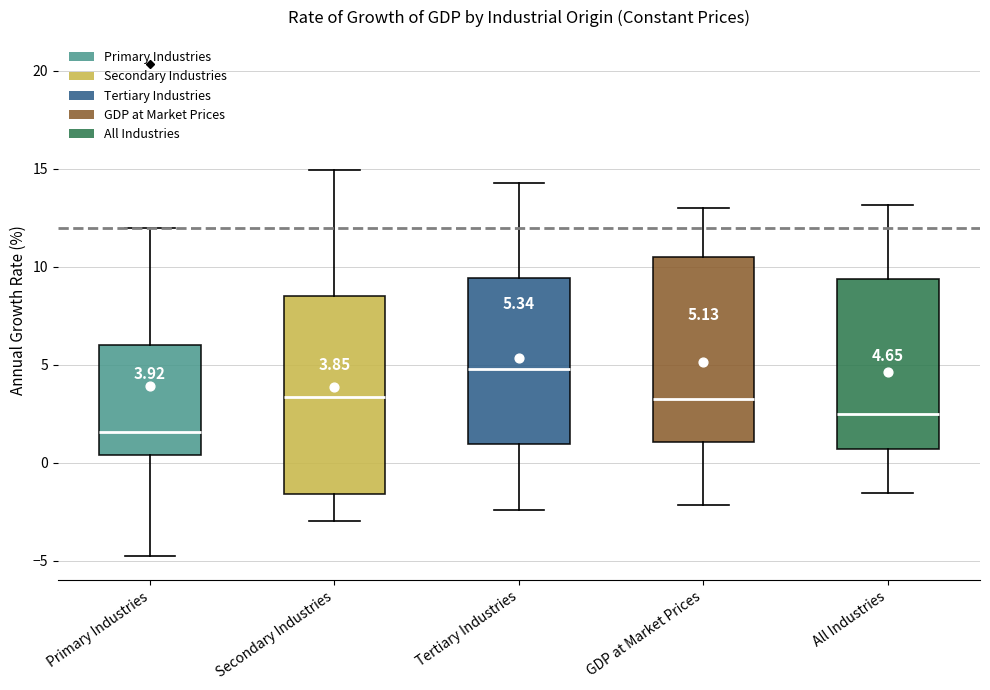

Which box's median line is the lowest?

Primary Industries